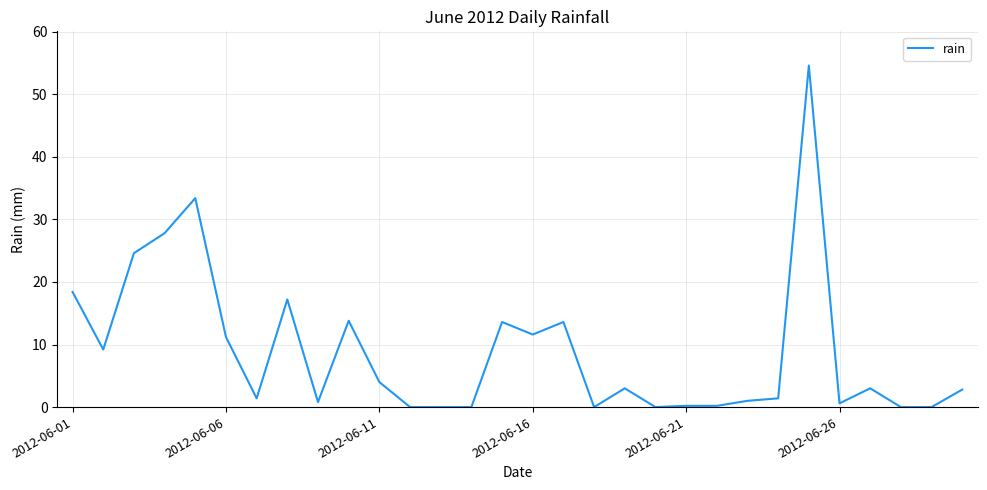

What is the difference between the maximum and minimum values?

54.6